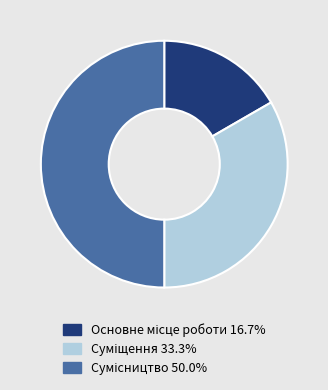

How many slices are in this pie chart?

3